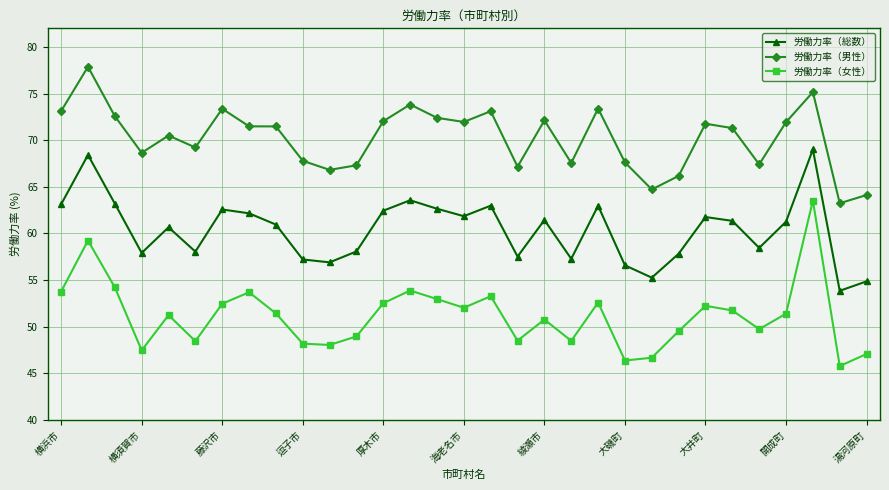

What is the minimum value for 労働力率（女性）?

45.8